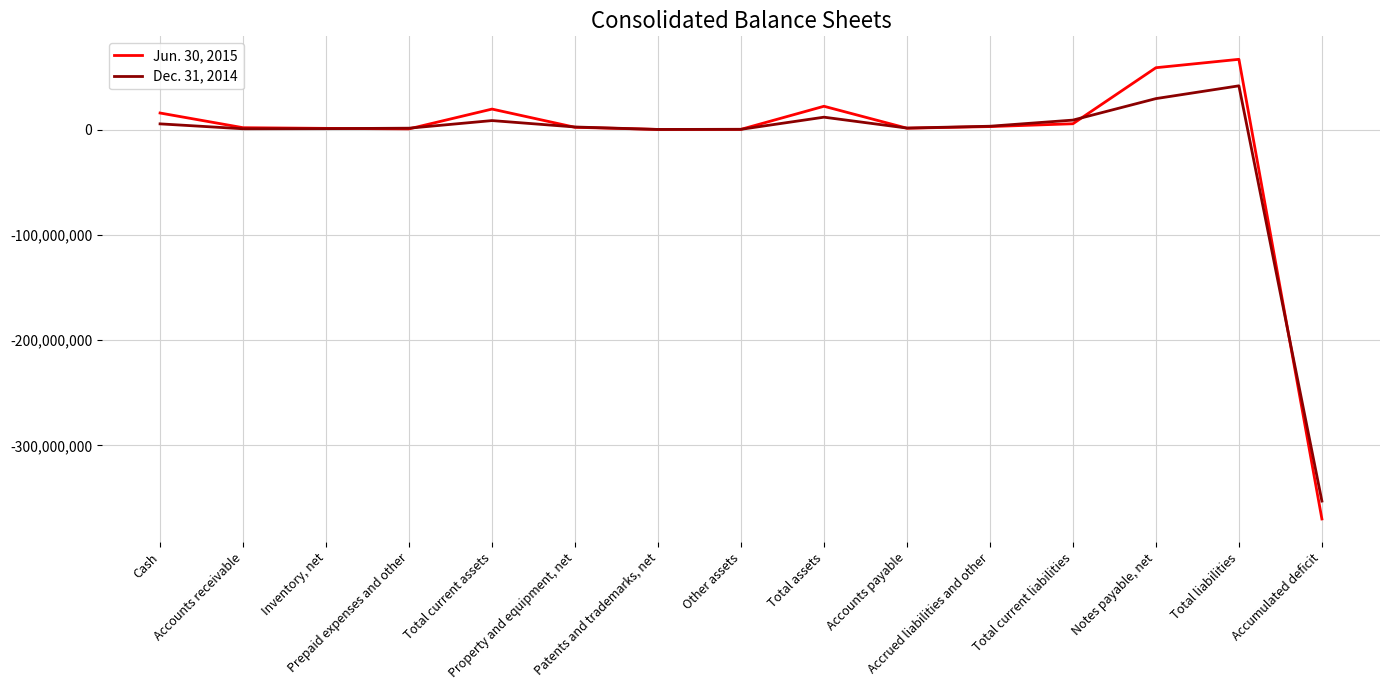

Which series has the largest range (max minus min)?

Jun. 30, 2015